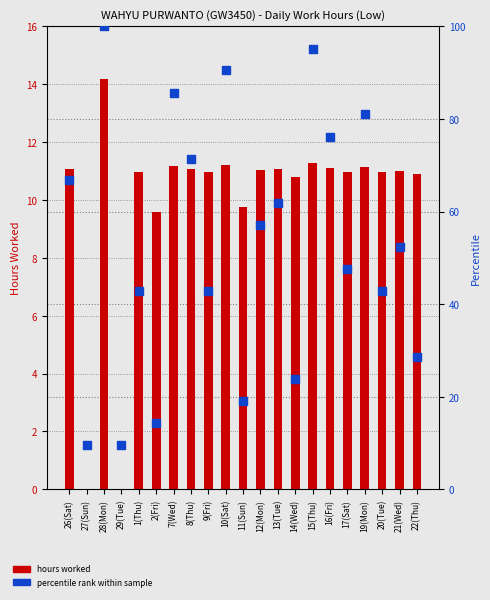

Which series reaches the minimum Y coordinate?

hours worked